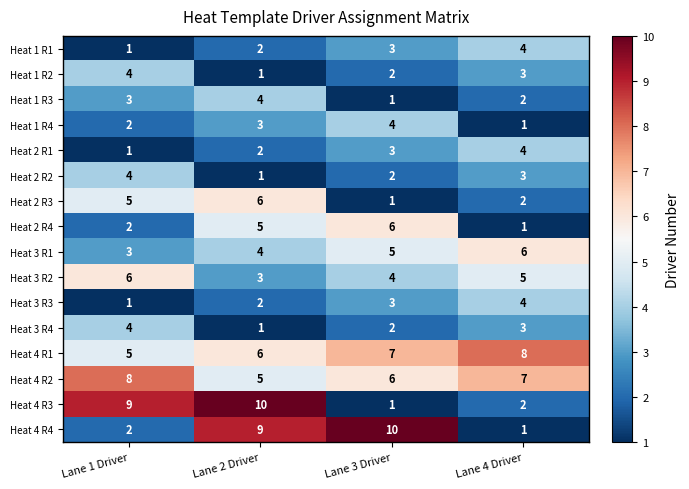

What is the maximum value for Heat 3 R2?

6